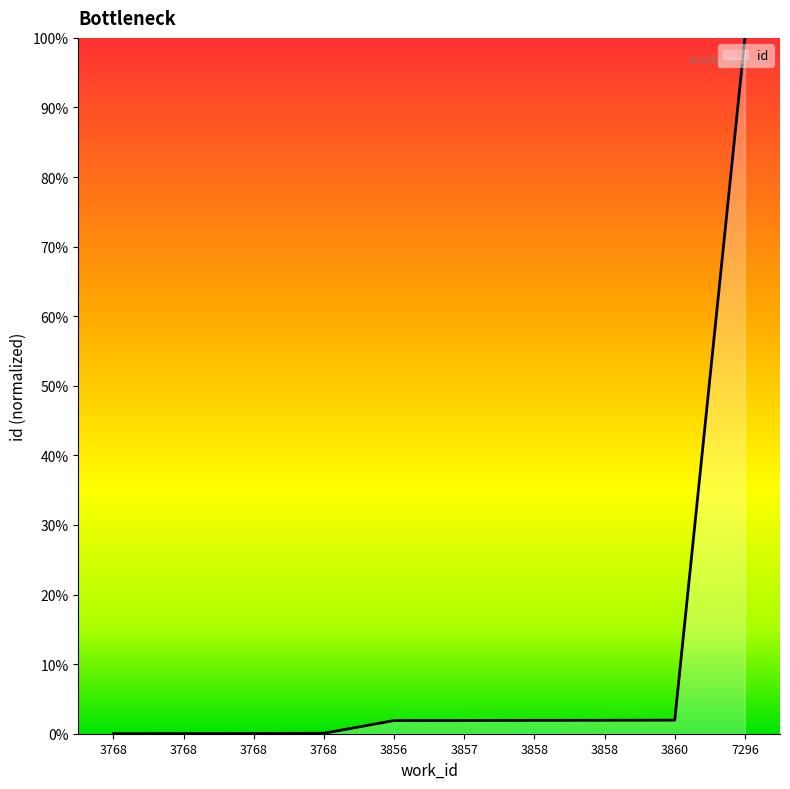

True or false: the data shows 2.0 at 3860.

True